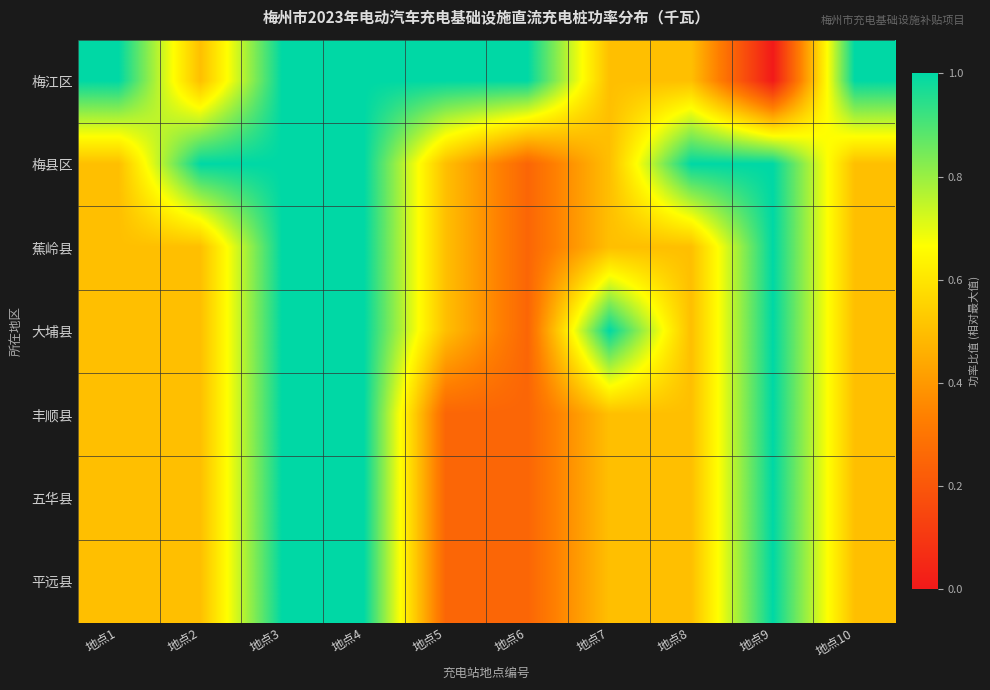

Reading left to right, what are all the values shown in this chart?

梅江区: 地点1=1.0	地点2=0.5	地点3=1.0	地点4=1.0	地点5=1.0	地点6=1.0	地点7=0.5	地点8=0.5	地点9=0.0	地点10=1.0
梅县区: 地点1=0.5	地点2=1.0	地点3=1.0	地点4=1.0	地点5=0.5	地点6=0.2	地点7=0.5	地点8=1.0	地点9=1.0	地点10=0.5
蕉岭县: 地点1=0.5	地点2=0.5	地点3=1.0	地点4=1.0	地点5=0.5	地点6=0.2	地点7=0.5	地点8=0.5	地点9=1.0	地点10=0.5
大埔县: 地点1=0.5	地点2=0.5	地点3=1.0	地点4=1.0	地点5=0.5	地点6=0.2	地点7=1.0	地点8=0.5	地点9=1.0	地点10=0.5
丰顺县: 地点1=0.5	地点2=0.5	地点3=1.0	地点4=1.0	地点5=0.2	地点6=0.2	地点7=0.5	地点8=0.5	地点9=1.0	地点10=0.5
五华县: 地点1=0.5	地点2=0.5	地点3=1.0	地点4=1.0	地点5=0.2	地点6=0.2	地点7=0.5	地点8=0.5	地点9=1.0	地点10=0.5
平远县: 地点1=0.5	地点2=0.5	地点3=1.0	地点4=1.0	地点5=0.2	地点6=0.2	地点7=0.5	地点8=0.5	地点9=1.0	地点10=0.5